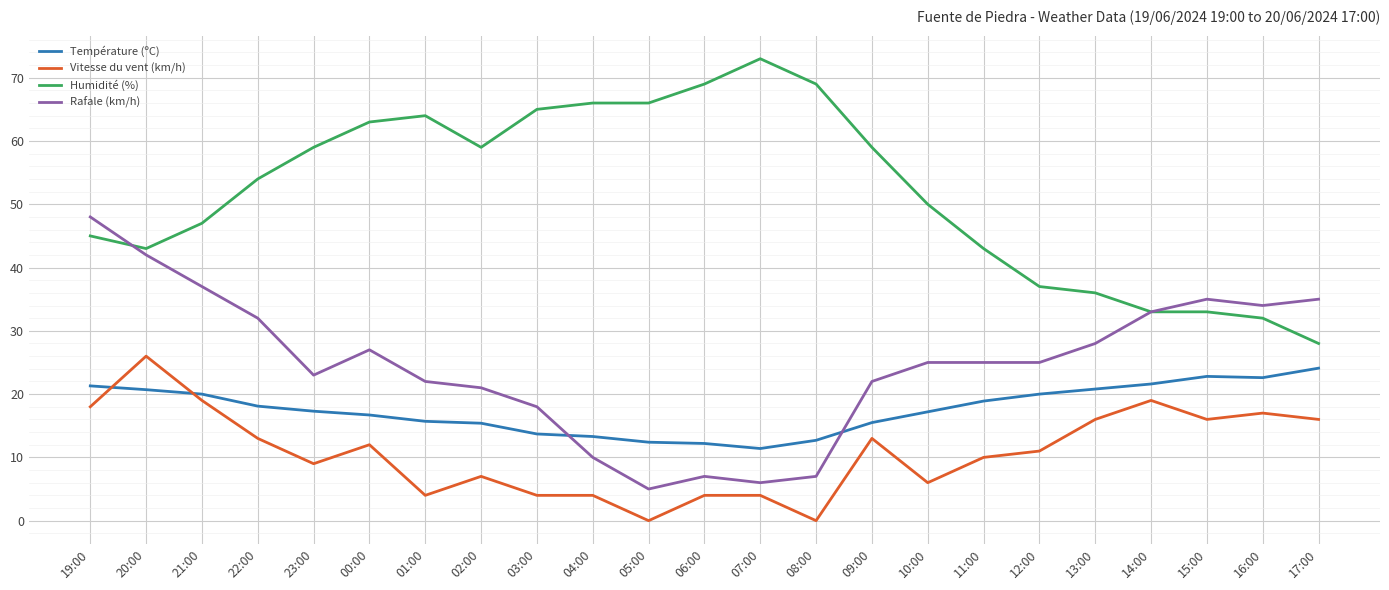

True or false: Humidité (%) has more than 0 interior local peaks.

True